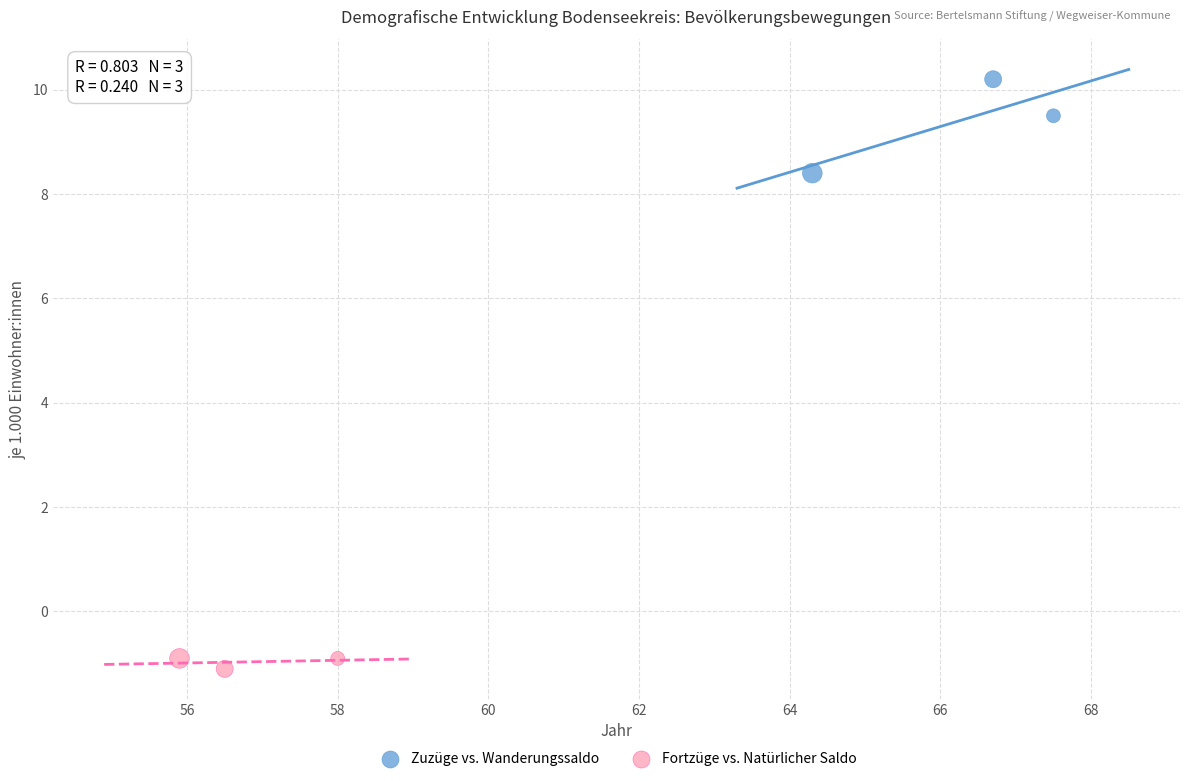

Which series reaches the maximum Y coordinate?

Zuzüge vs. Wanderungssaldo